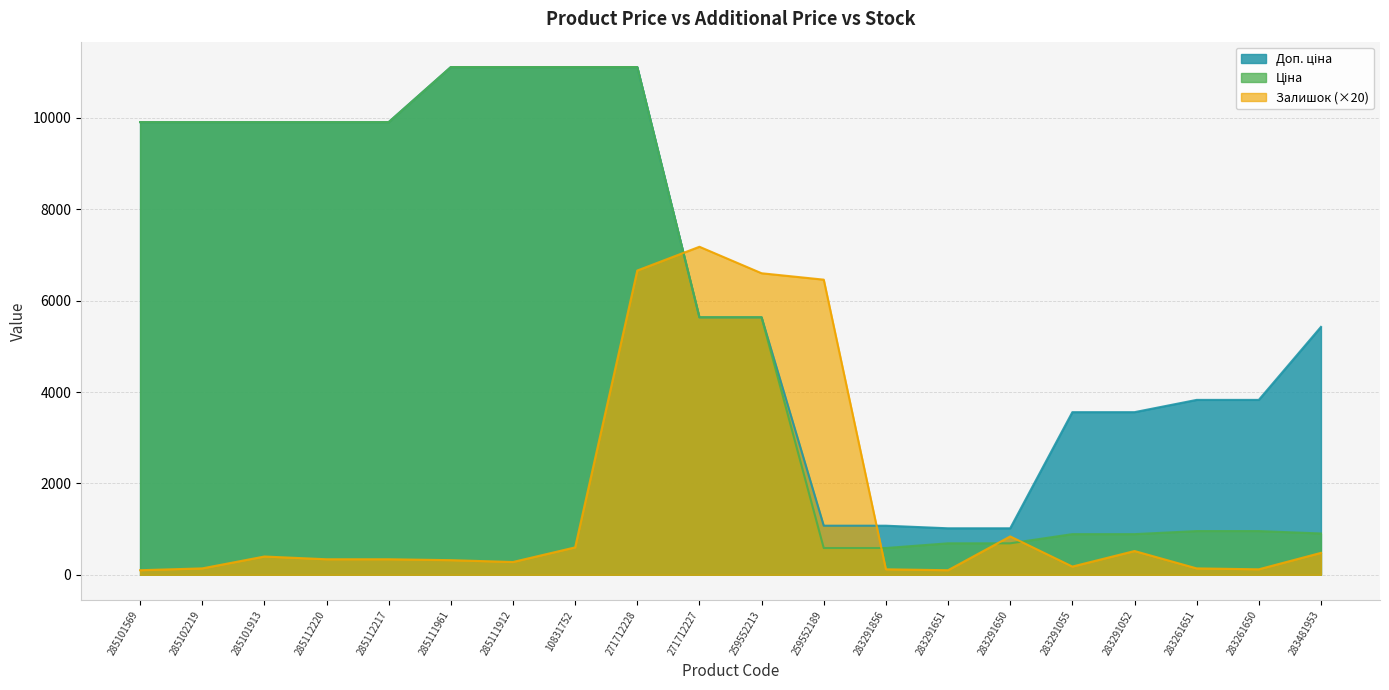

Does the chart have visible grid lines?

Yes